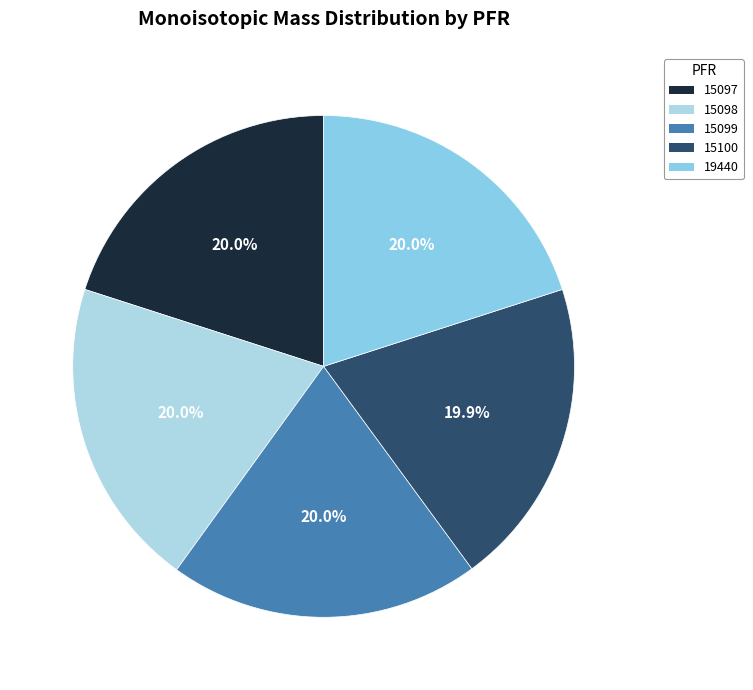

What is the largest slice in the pie chart?

15097